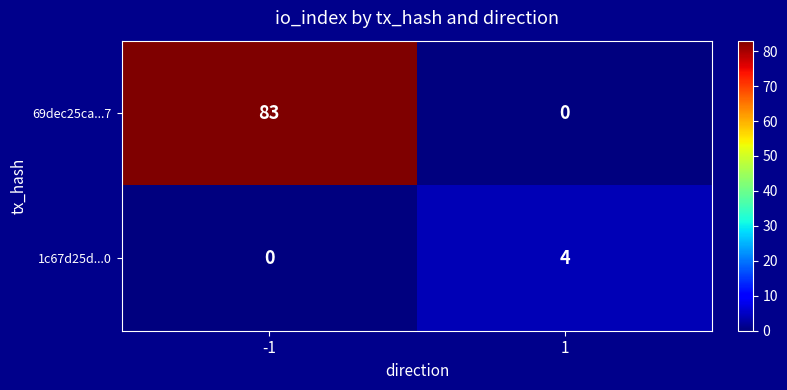

At how many categories does at least one series exceed 19?

1